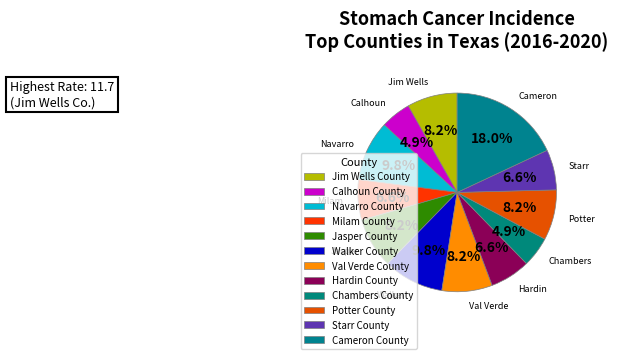

Does Potter County account for over 50% of the chart?

No